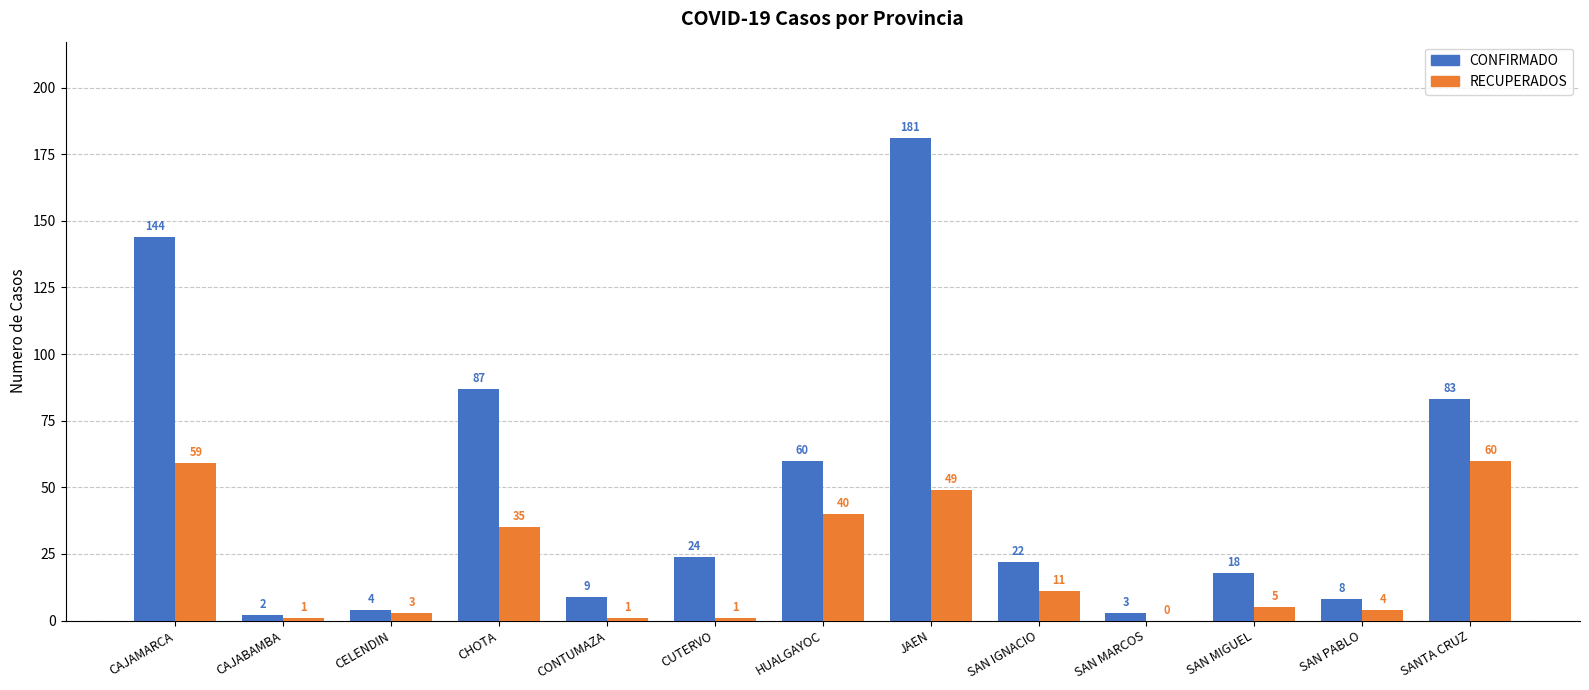

Between CAJAMARCA and HUALGAYOC, which series saw the biggest shift?

CONFIRMADO